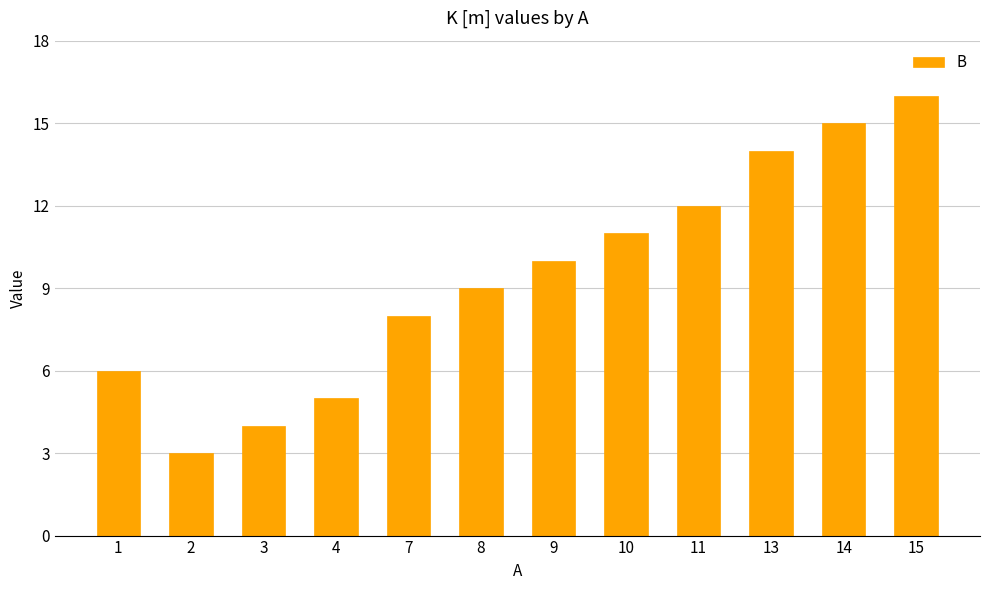

Which label corresponds to the largest value in the chart?

15